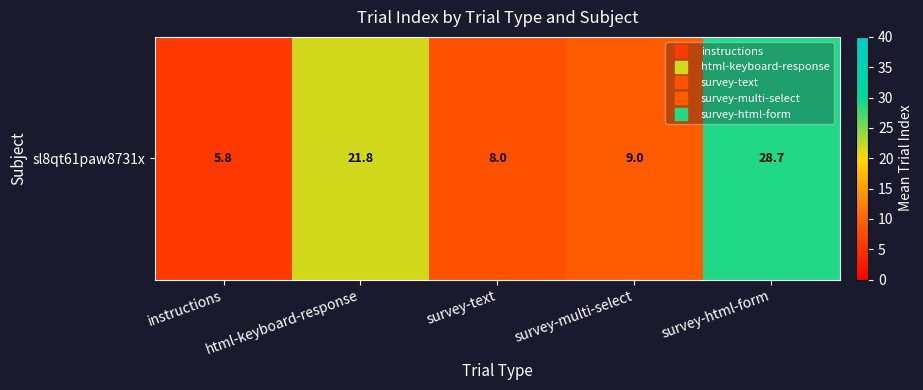

Where is the data nearest to the value 17?

html-keyboard-response